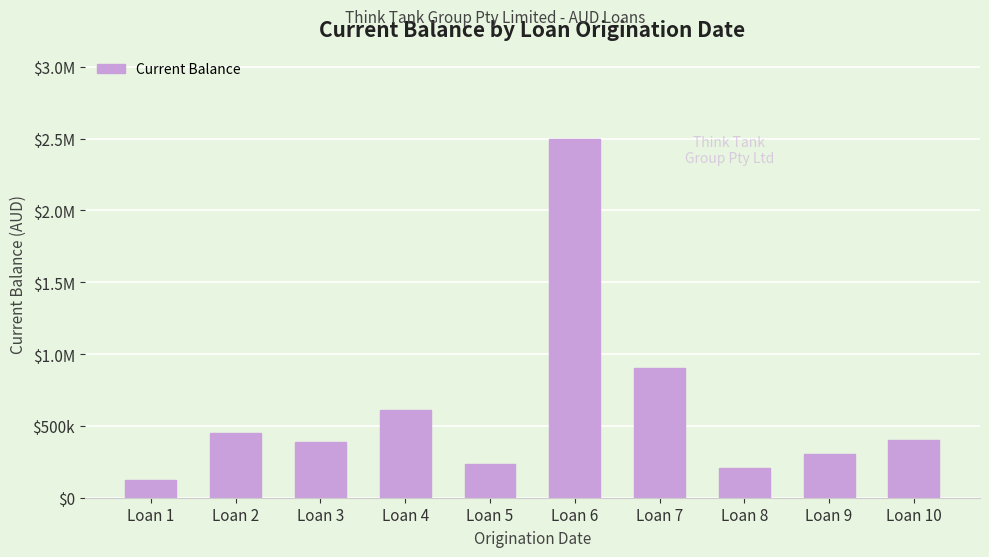

List the labels in order of value, largest first.

Loan 6, Loan 7, Loan 4, Loan 2, Loan 10, Loan 3, Loan 9, Loan 5, Loan 8, Loan 1